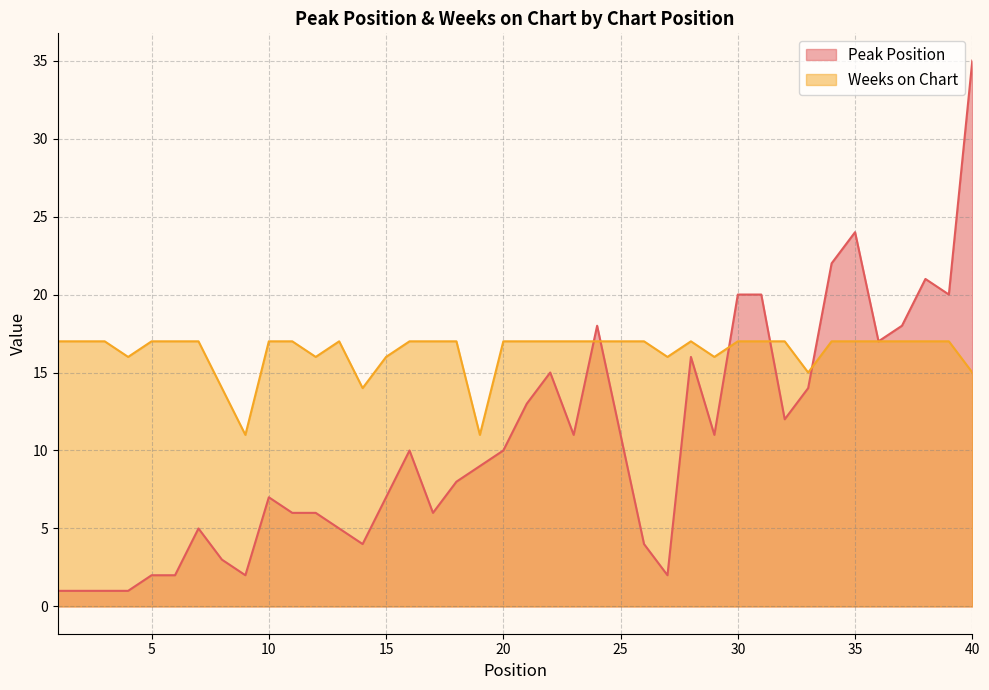

List the series in order of their overall mean, highest first.

Weeks on Chart, Peak Position